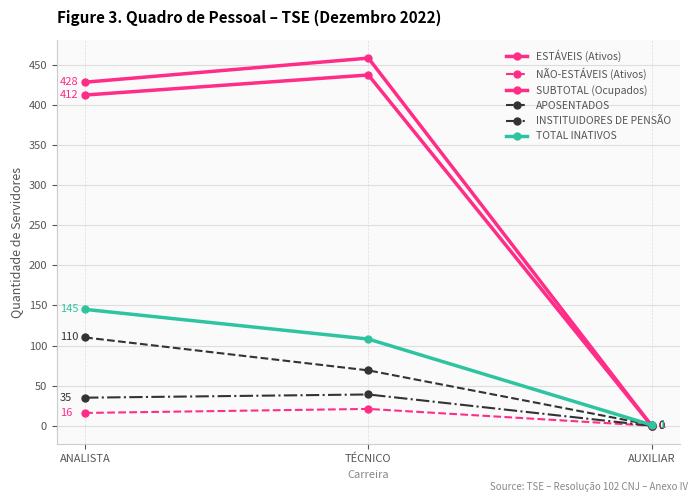

At ANALISTA, list the series in order from smallest to largest.

NÃO-ESTÁVEIS (Ativos), INSTITUIDORES DE PENSÃO, APOSENTADOS, TOTAL INATIVOS, ESTÁVEIS (Ativos), SUBTOTAL (Ocupados)